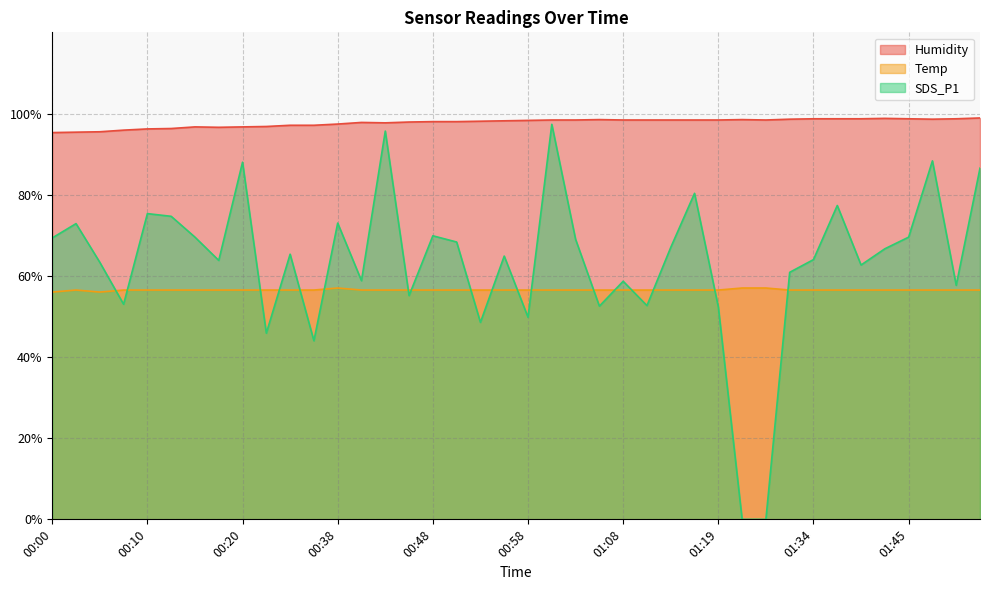

Is it true that SDS_P1 equals 108.5 at 00:15?

False